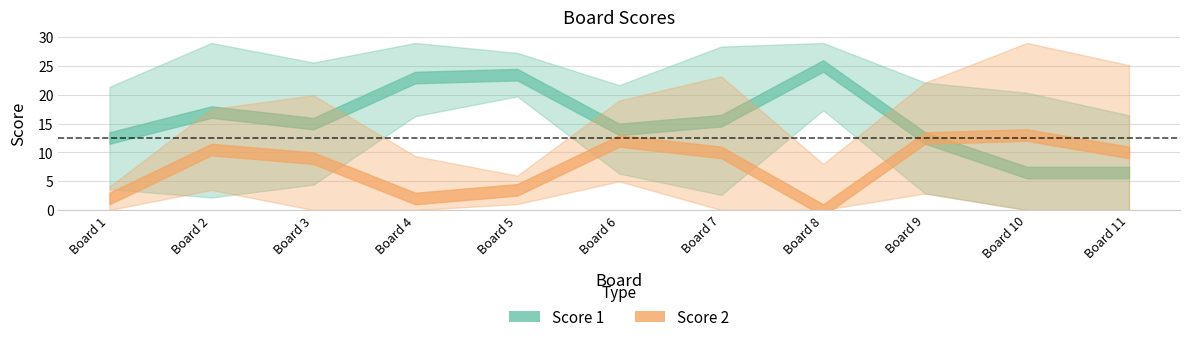

Which has a higher value, 8 or 6?

8